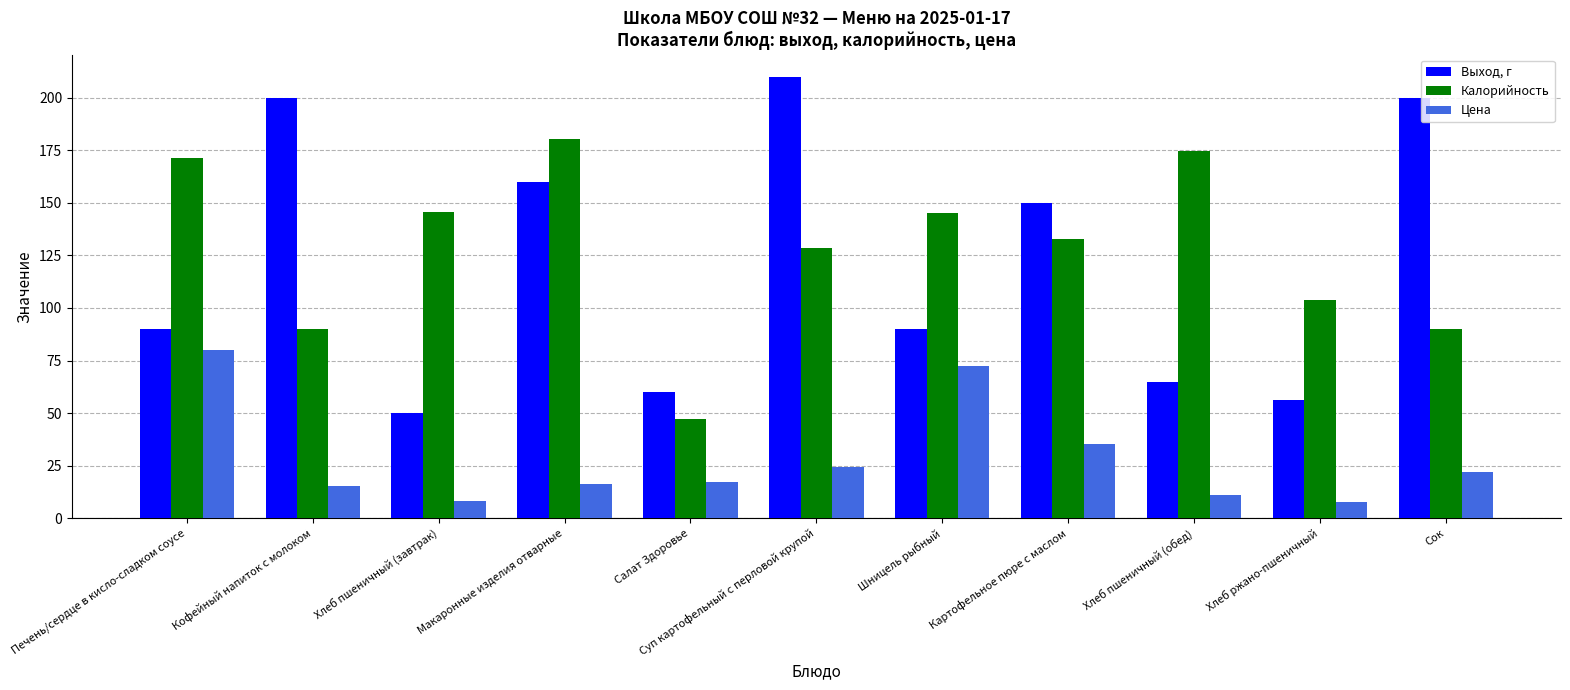

List the series in order of their peak value, highest first.

Выход, г, Калорийность, Цена